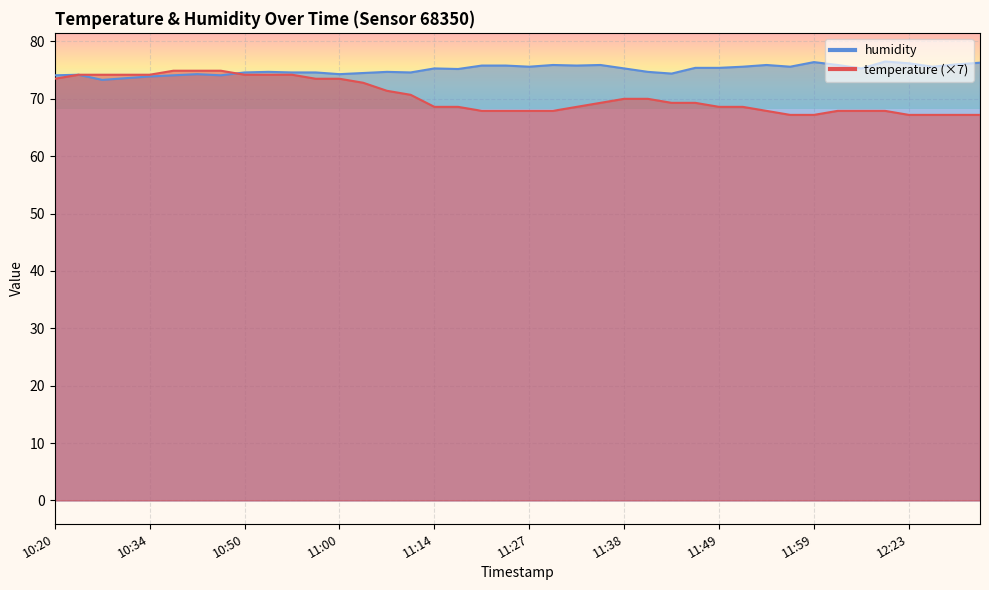

What value does the humidity series have at 12:02?

75.9